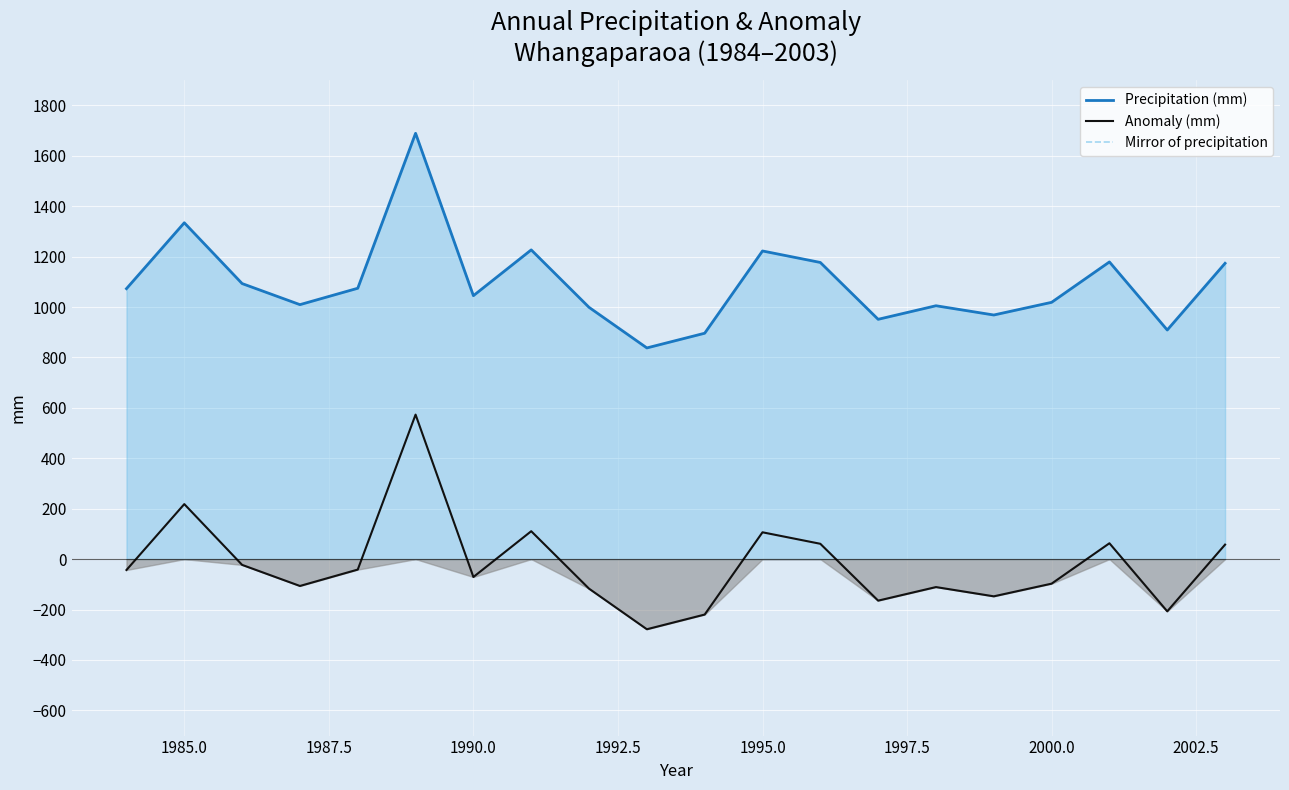

The value of Precipitation (mm) at 1985.0 is 1334.1. True or false?

True